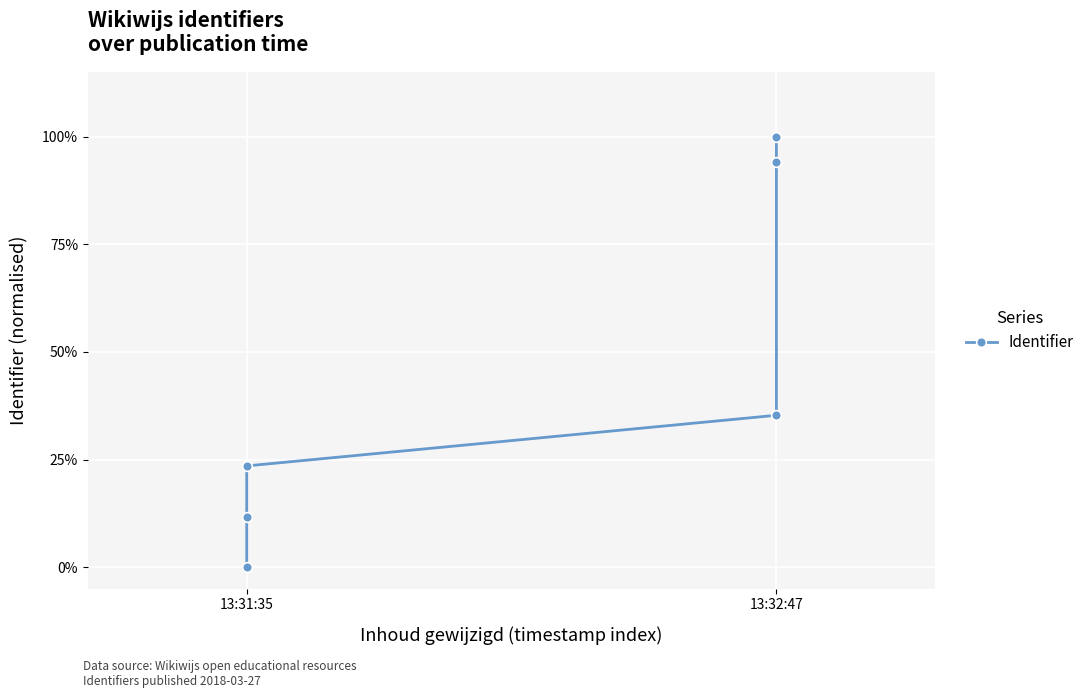

The value at 13:31:35 is 0.0. True or false?

True